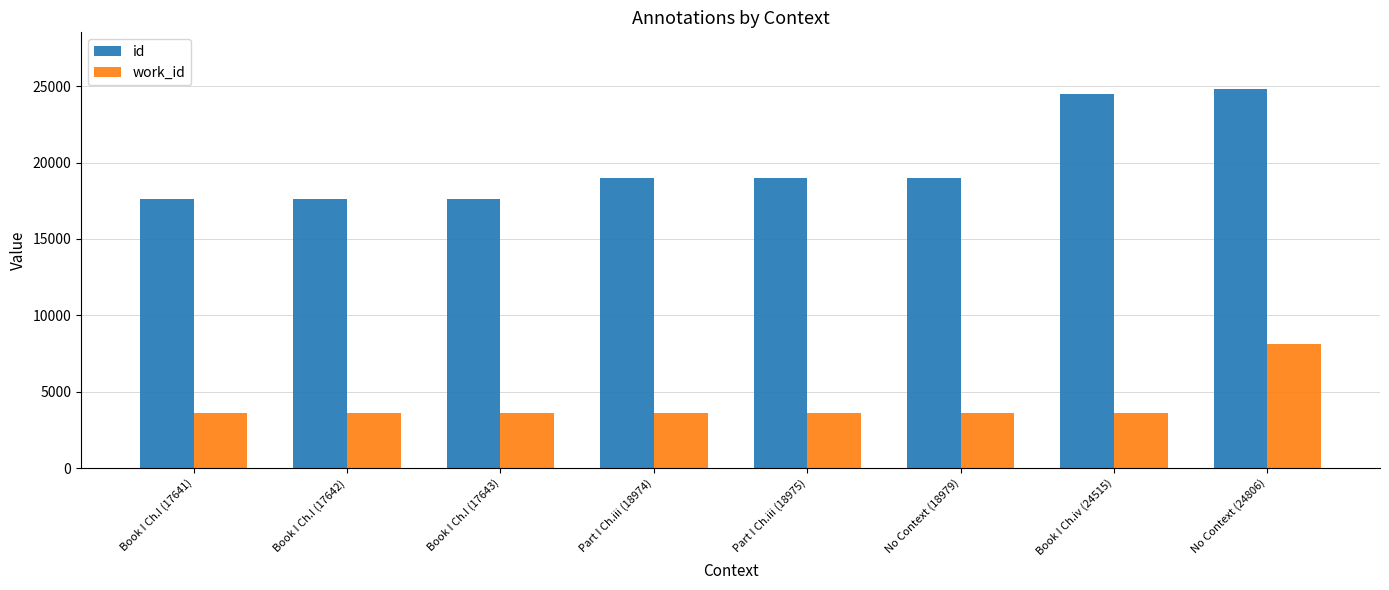

True or false: work_id has a value of 3586 at Part I Ch.iii (18974).

True